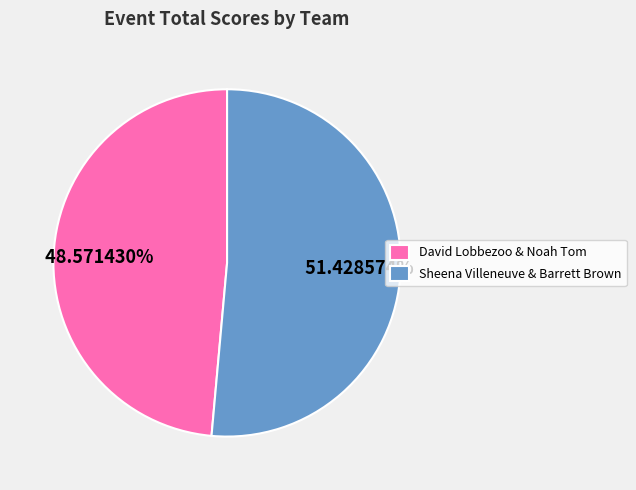

To the nearest percent, what is the combined percentage of David Lobbezoo & Noah Tom and Sheena Villeneuve & Barrett Brown?

100%